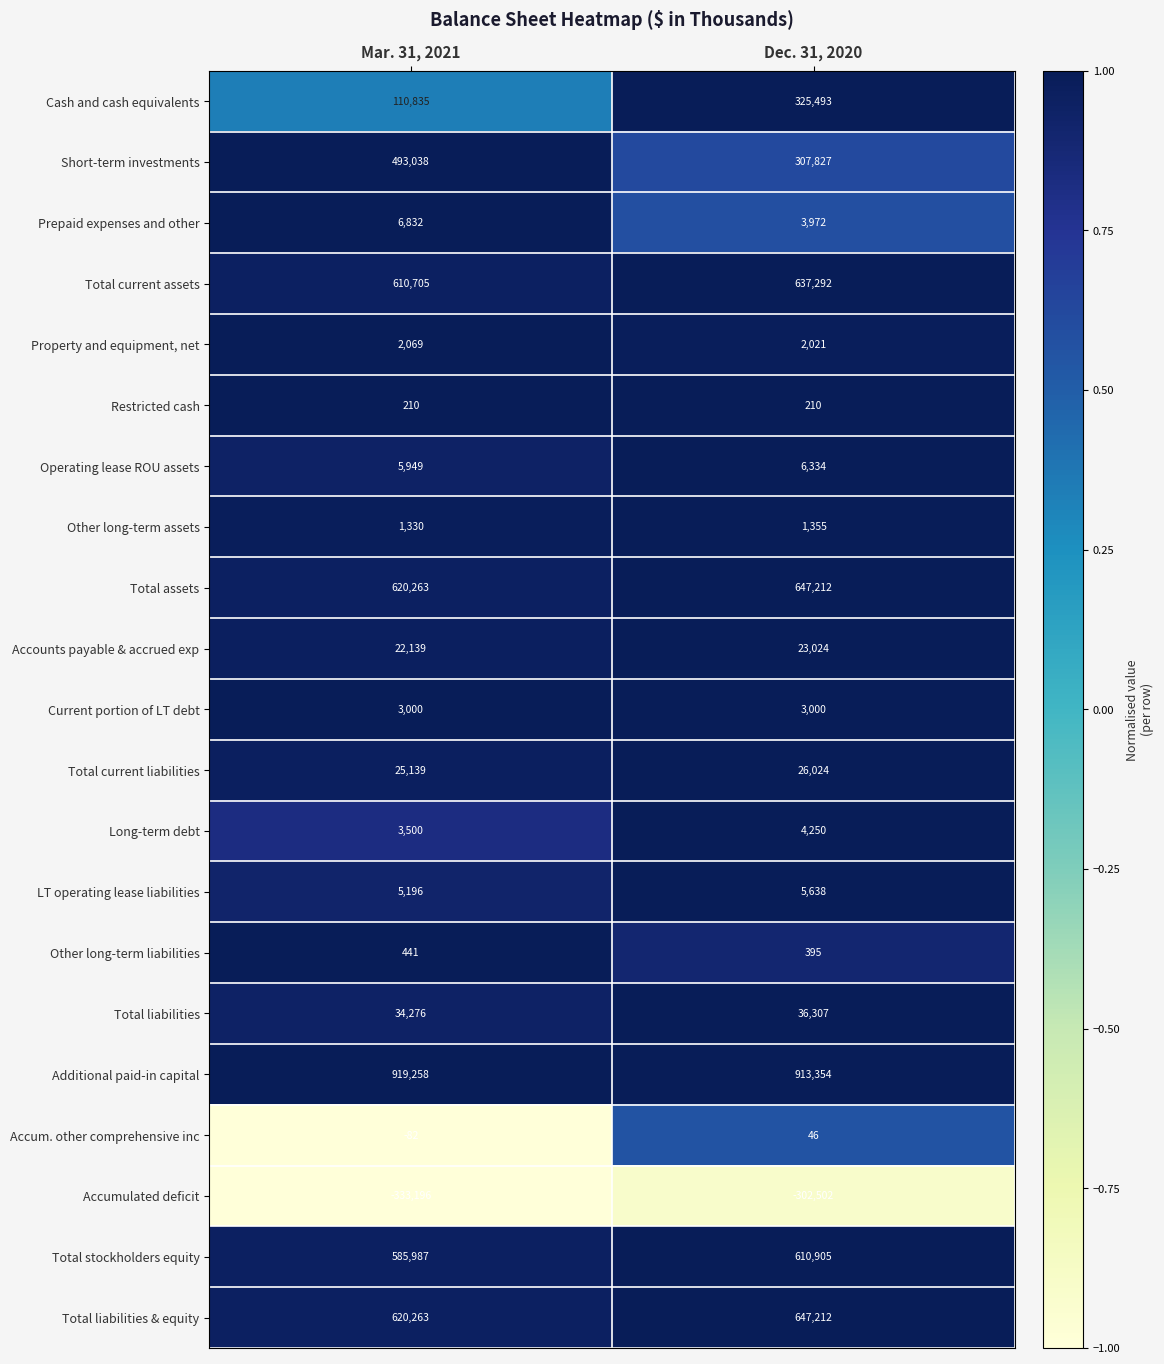

Which series has the largest total across all categories?

Additional paid-in capital